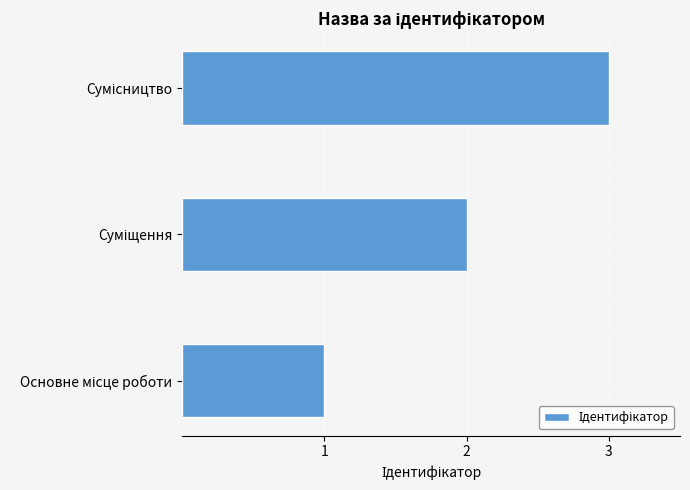

What is the maximum value shown in the chart?

3